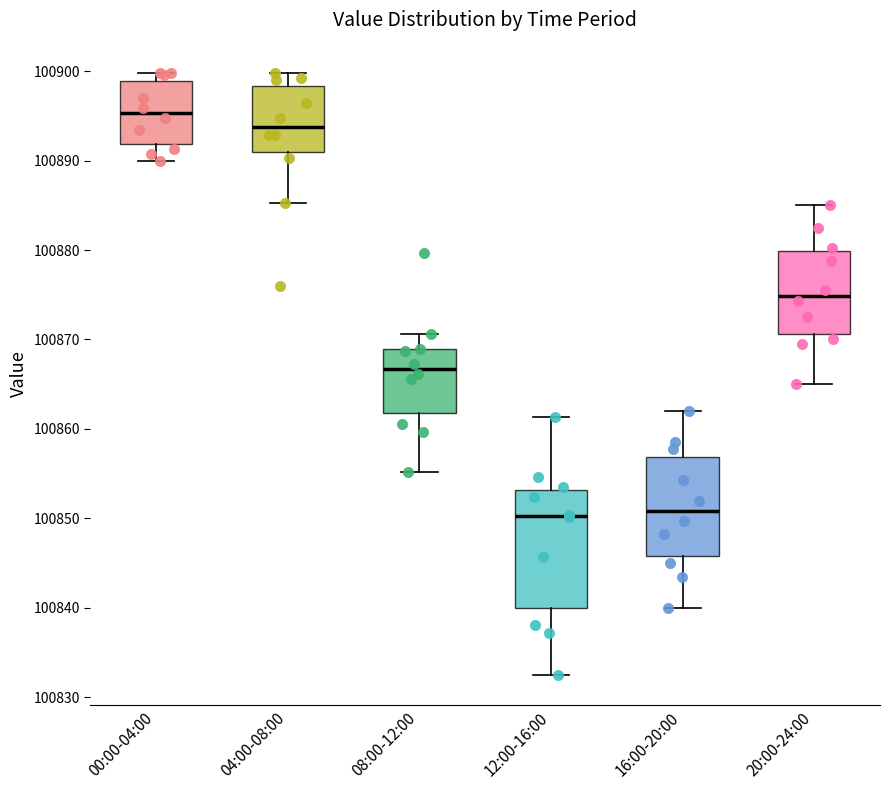

Which box has the highest median line?

00:00-04:00